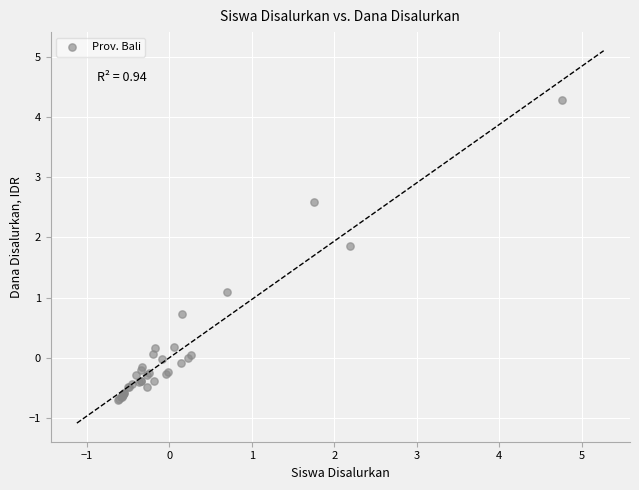

What Y value in the scatter plot is closest to 1?

1.1